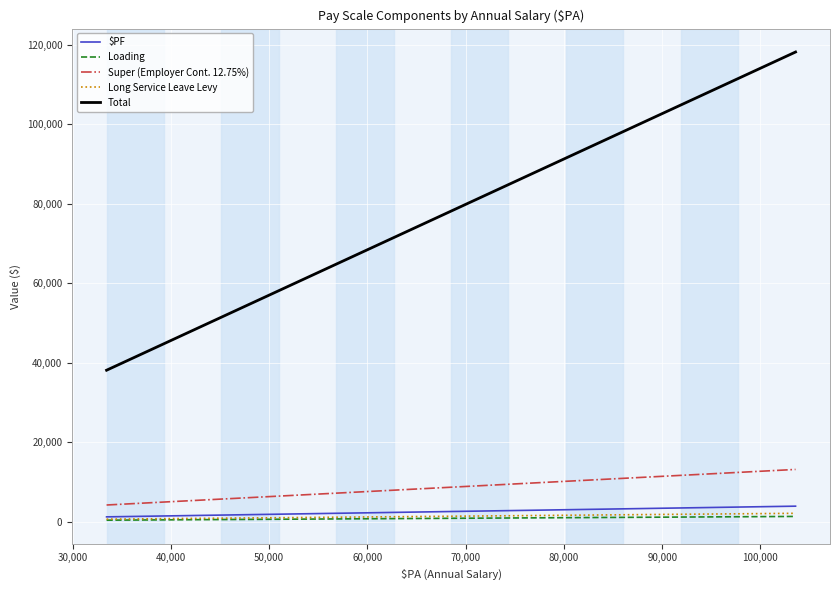

True or false: Super (Employer Cont. 12.75%) and Loading intersect in this chart.

False